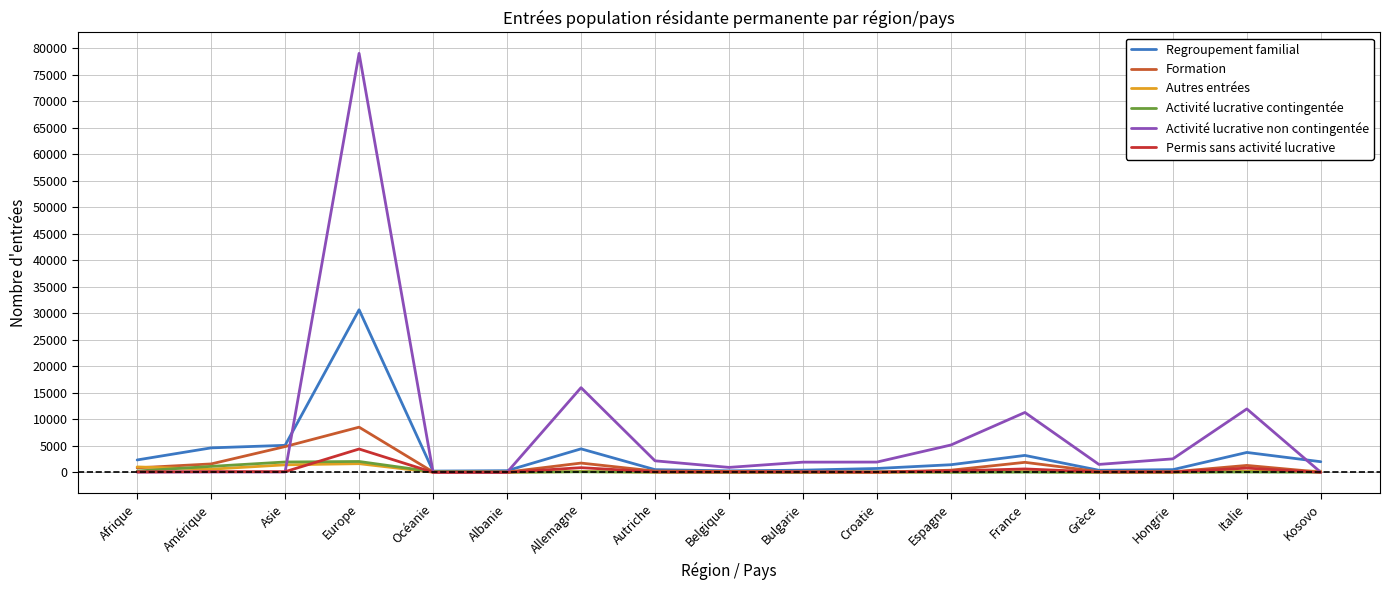

The value of Activité lucrative non contingentée at Italie is 21515. True or false?

False